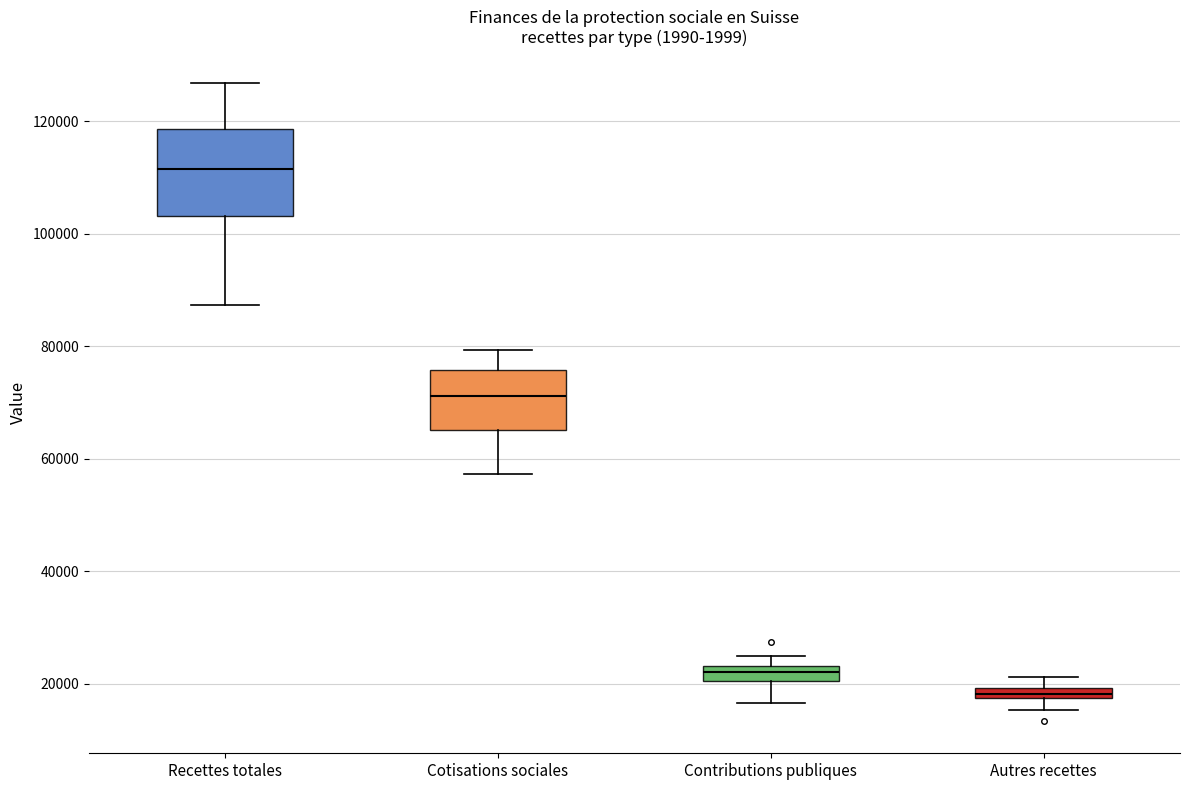

Comparing the boxes themselves (not the whiskers), which one is the tallest?

Recettes totales